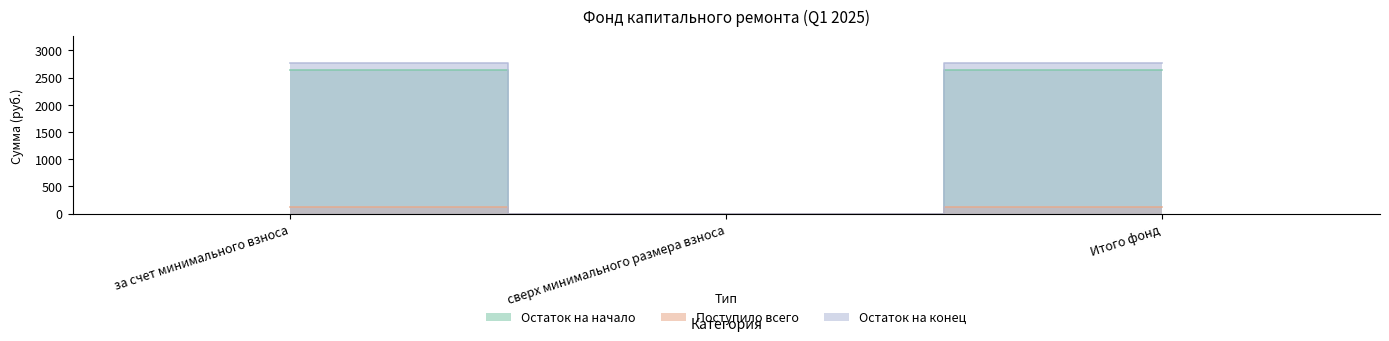

At how many categories does at least one series exceed 1745?

2